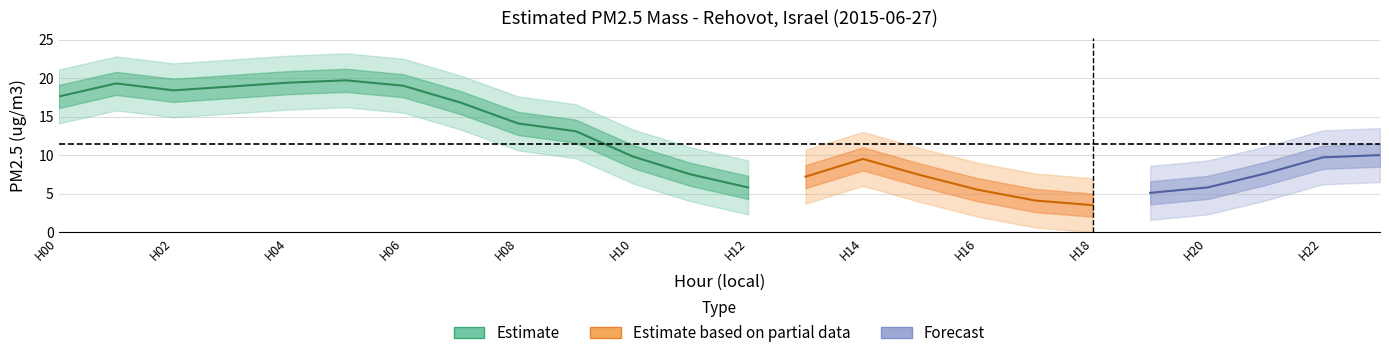

Approximately how many times larger is the value at 21 compared to 10?

0.8